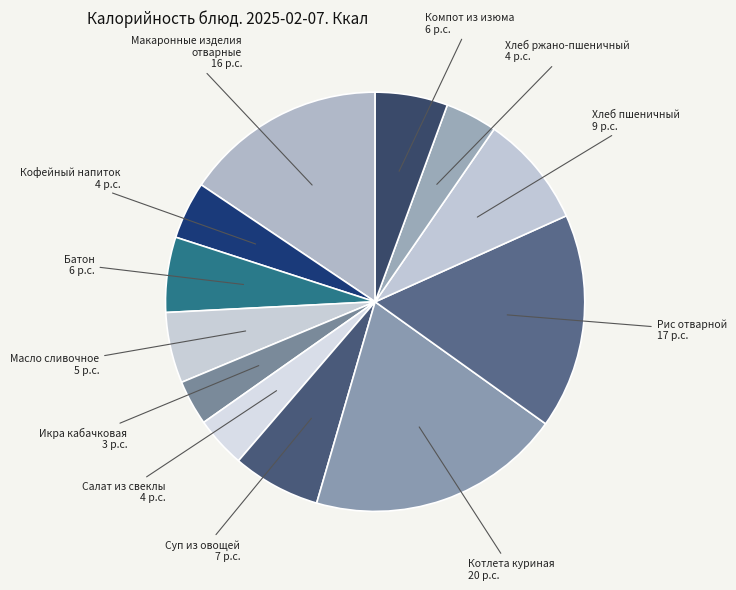

Is it true that Макаронные изделия отварные is 25% of the pie?

False